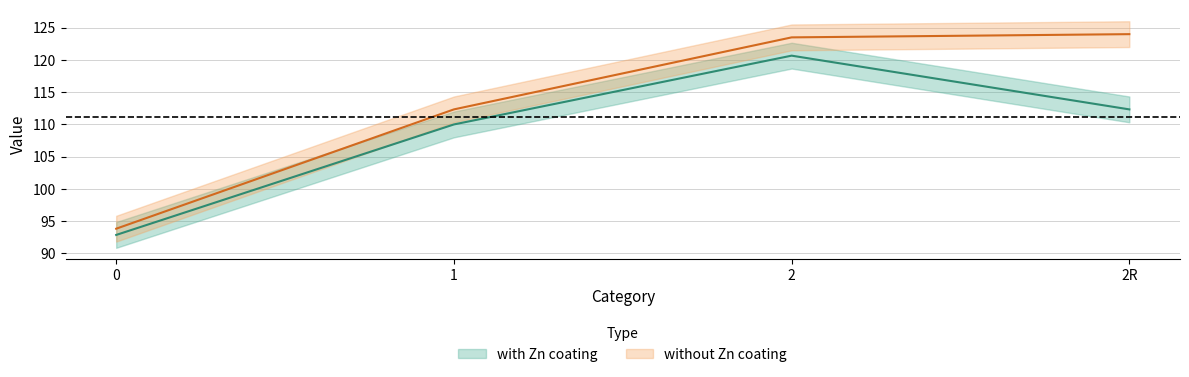

Is it true that with Zn coating equals 110.0 at 1?

True